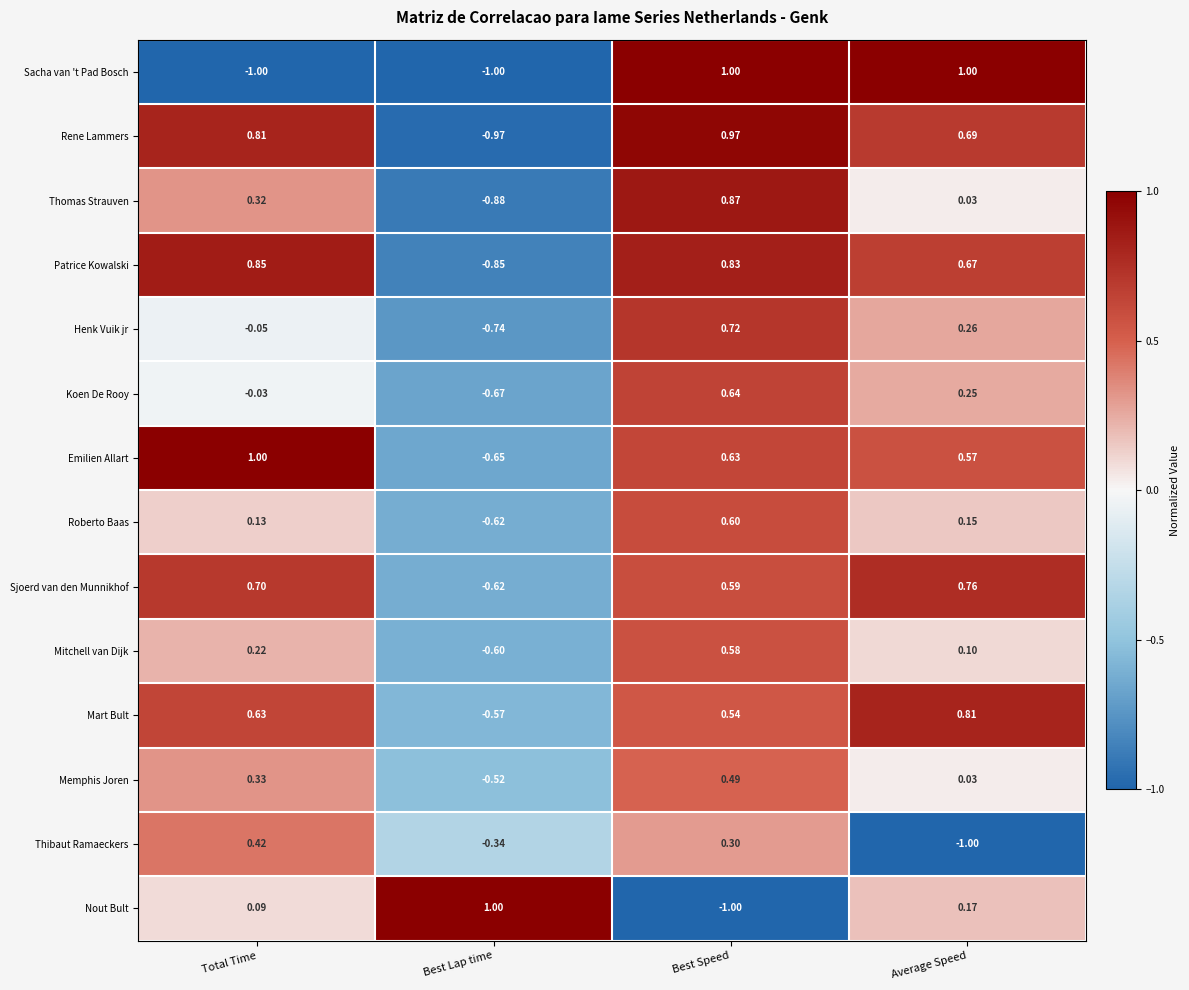

Is the value of Emilien Allart at Total Time greater than the value of Koen De Rooy at Average Speed?

Yes